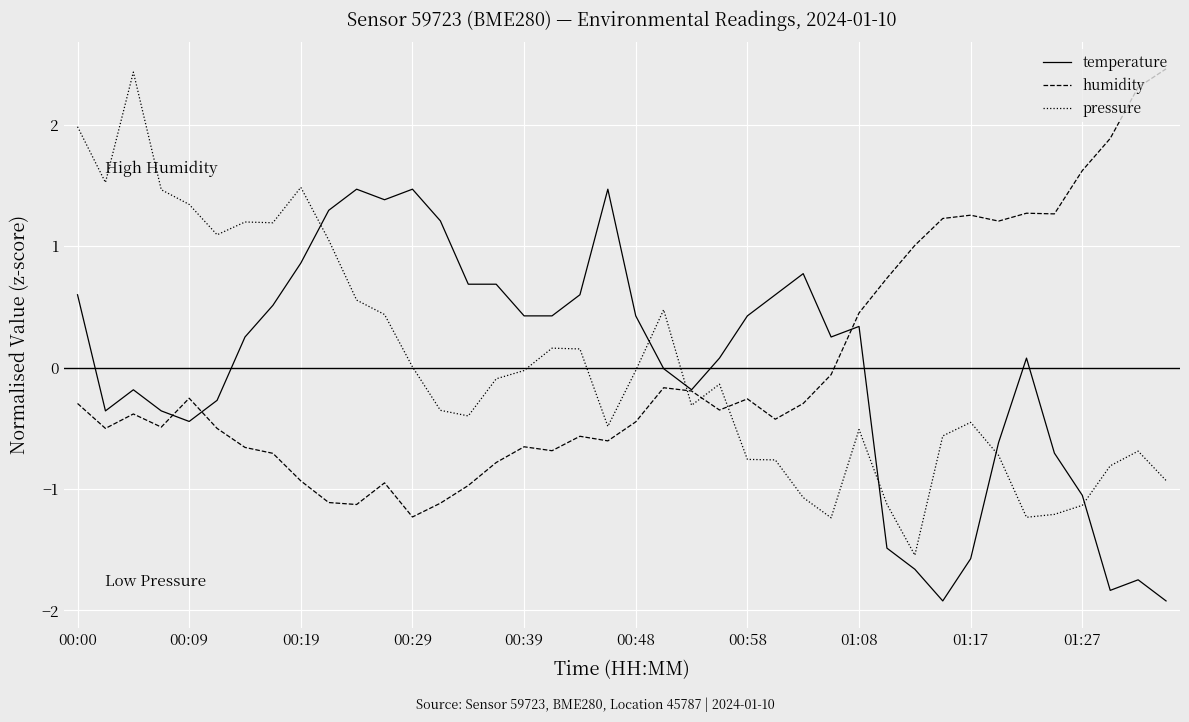

Which series has the widest spread of values?

pressure